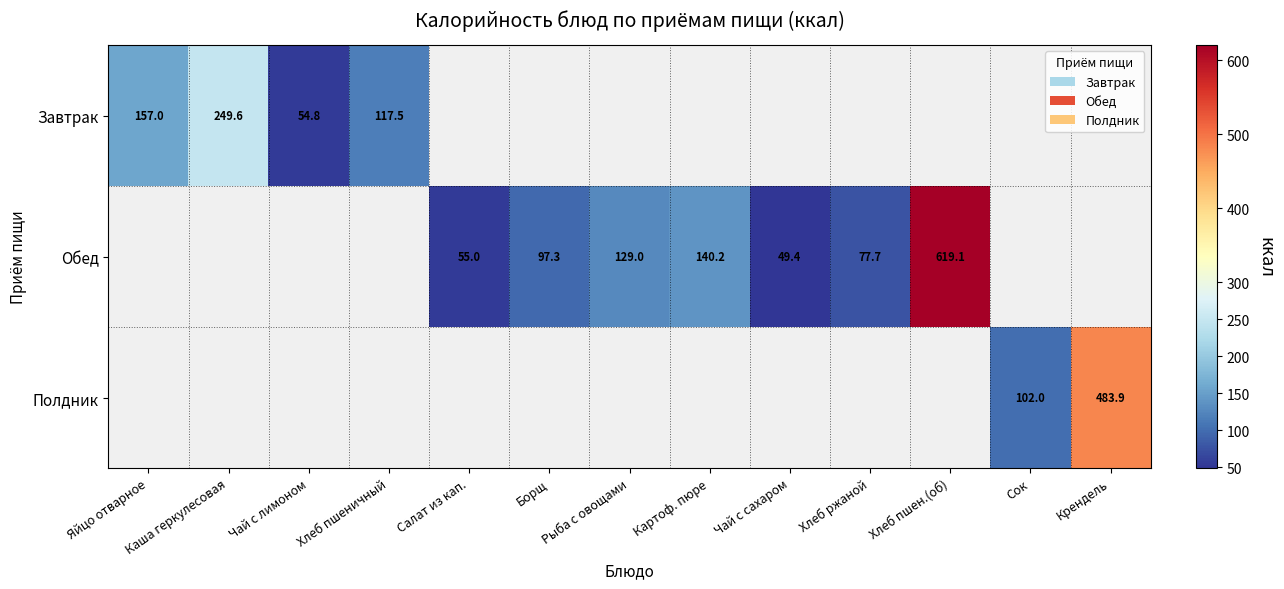

True or false: Обед has a value of 88.1 at Салат из кап..

False